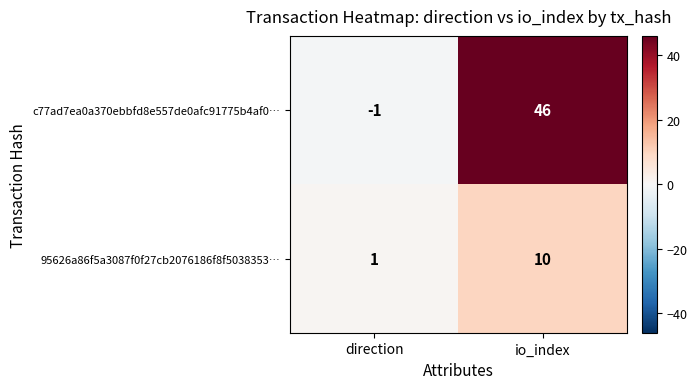

How many data points does each series have?

2